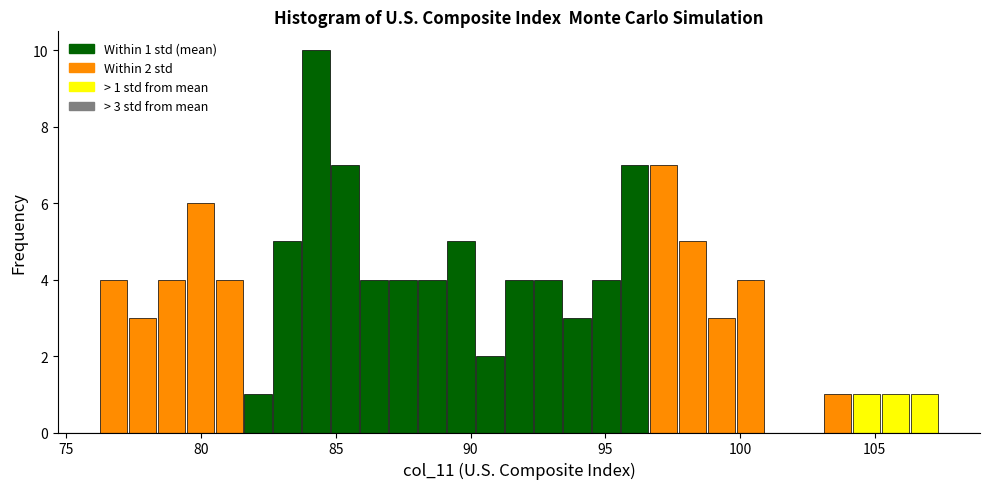

Read against the x-axis, roughly where is the centre of the tallest bar?

84.5